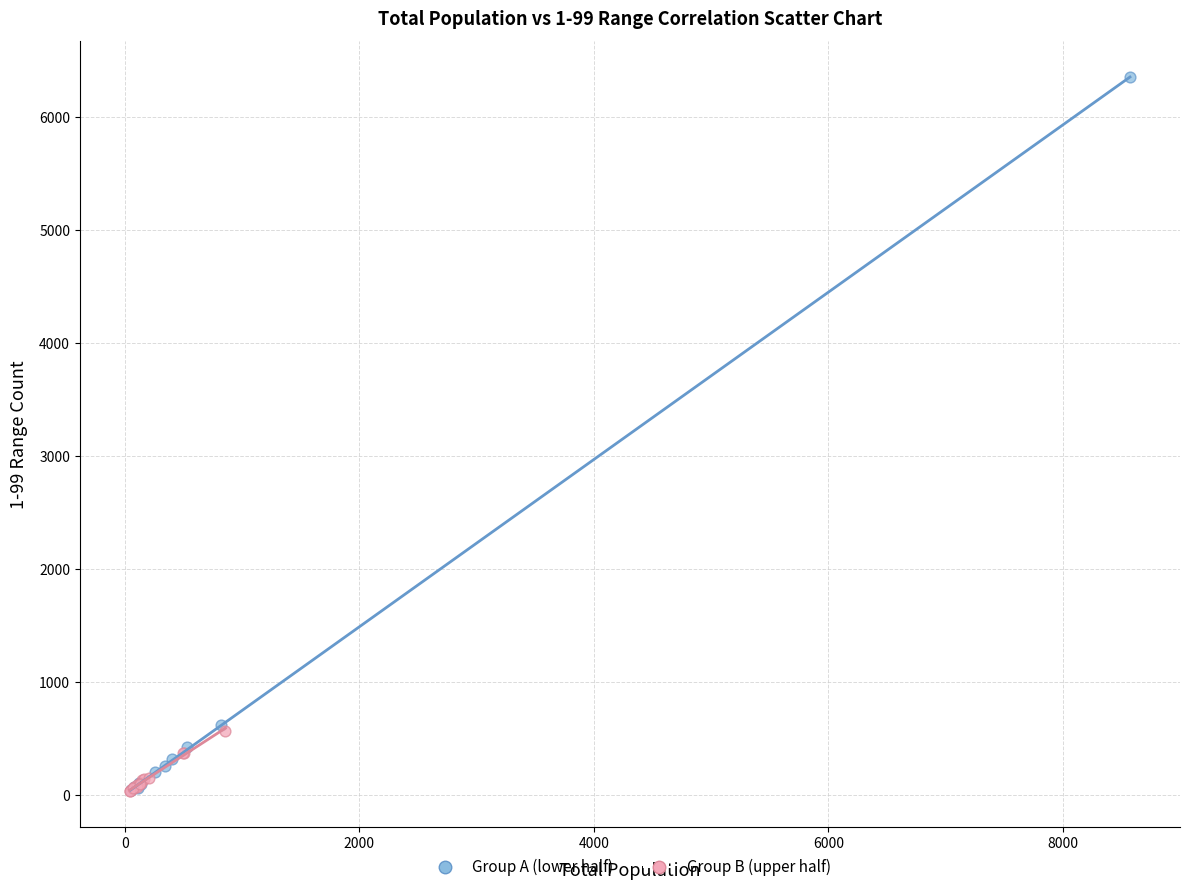

Which series contains the highest Y value?

Group A (lower half)